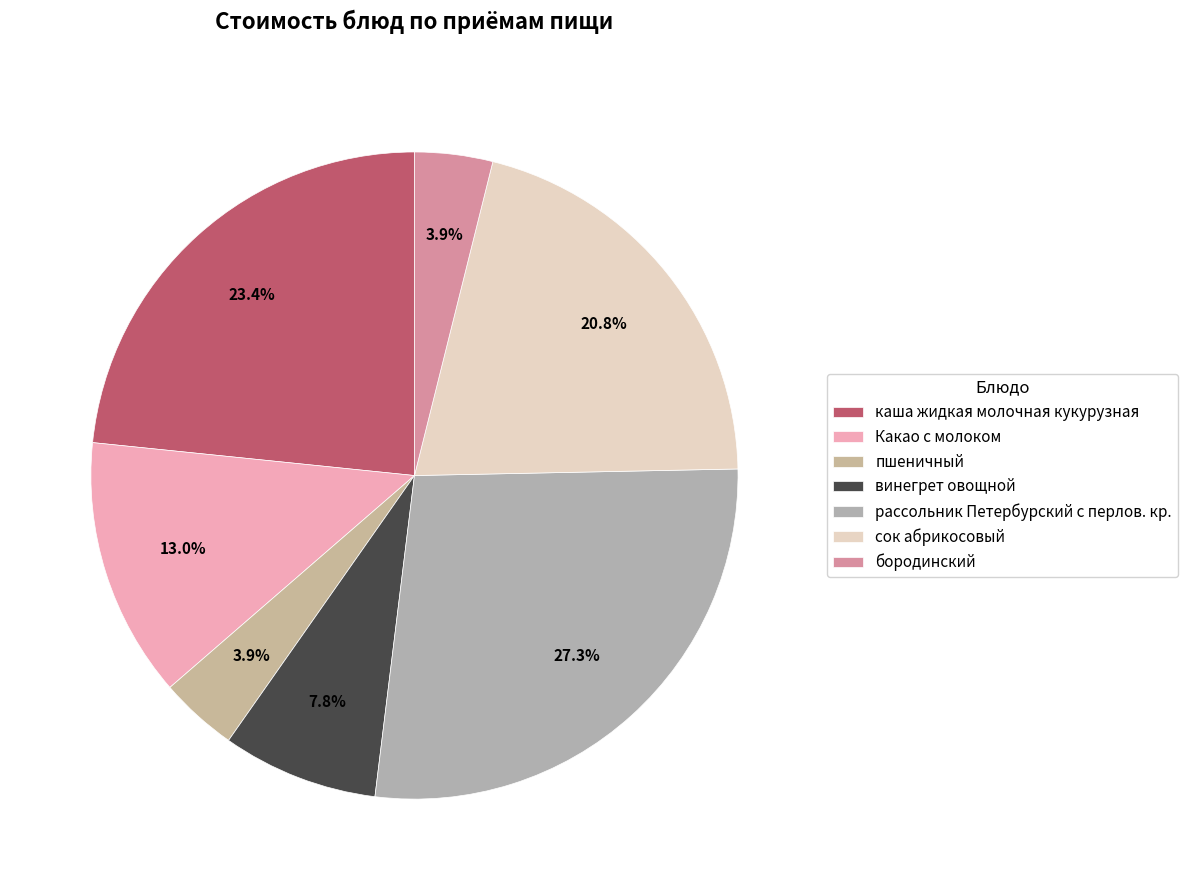

What percentage do Какао с молоком and пшеничный together represent?

16.9%